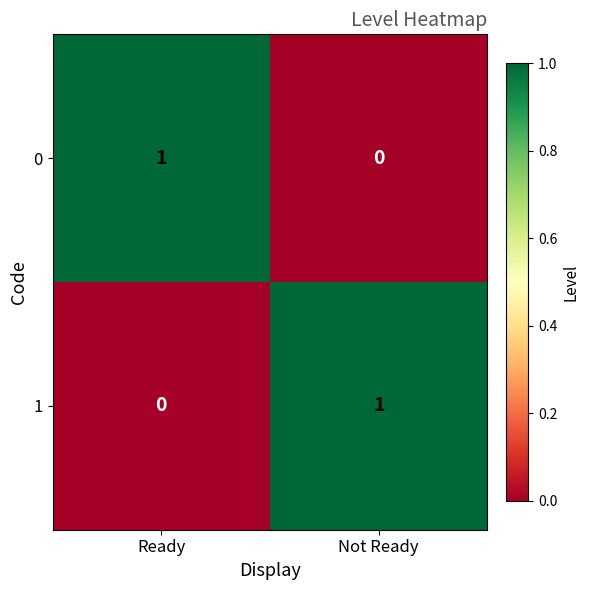

Where is 0 nearest to the value 0?

Not Ready